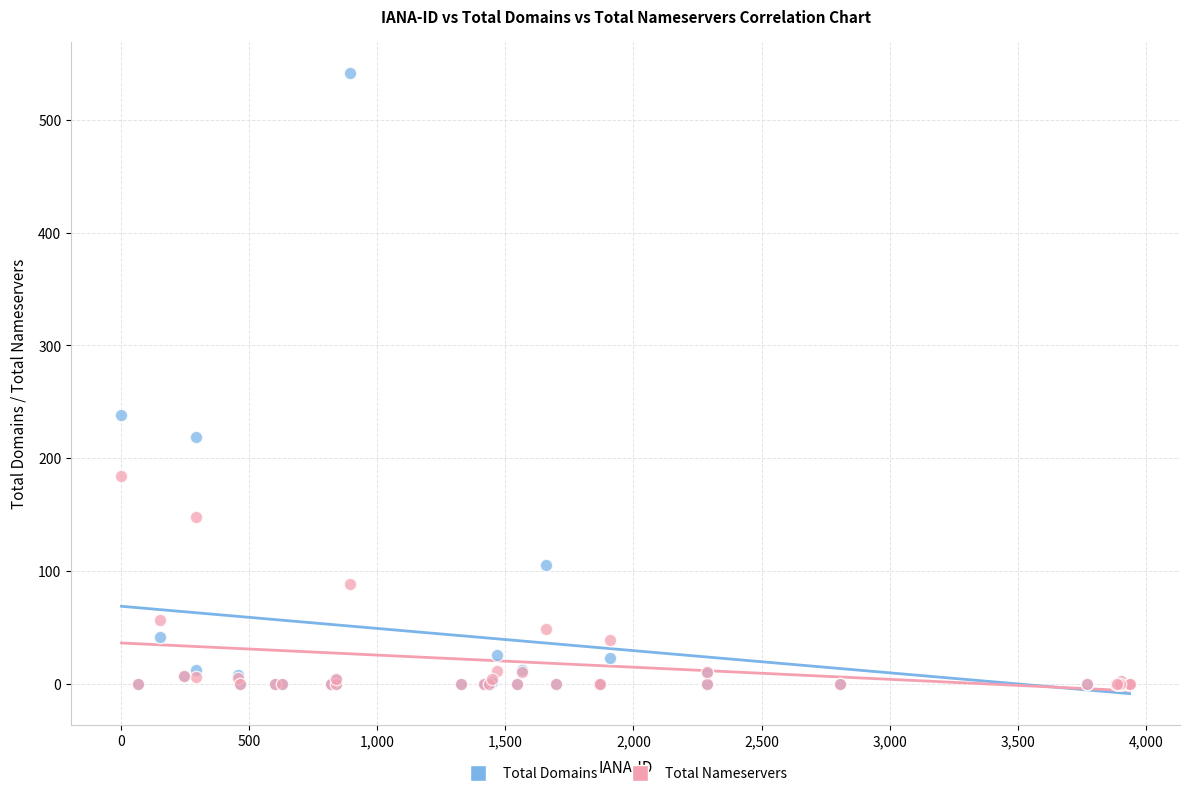

Which series contains the highest Y value?

Total Domains